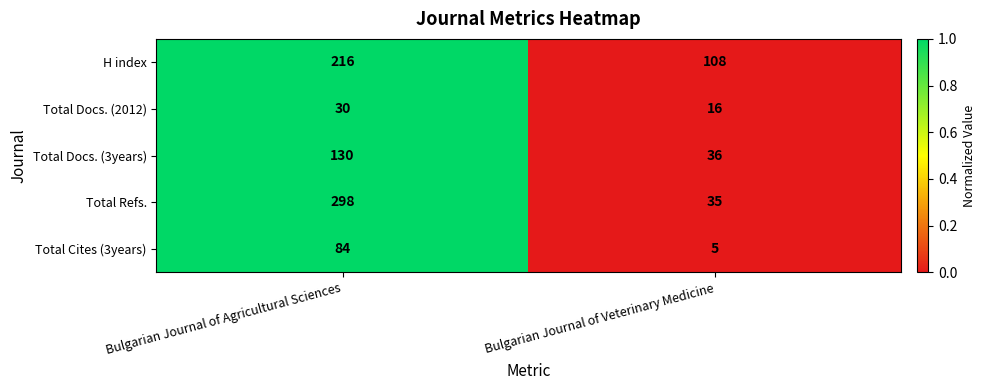

Which series has the largest range (max minus min)?

Total Refs.